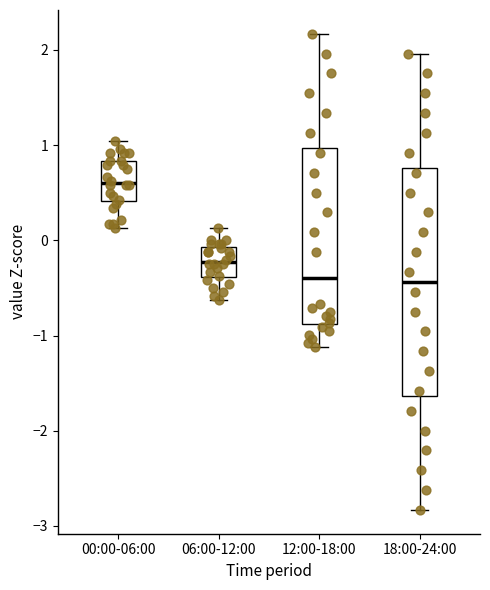

Reading left to right, read every box against the y-axis: the position of its median line, the range the box covers, and the ends of its whiskers. The values are not printed on the chart, so give them approximately, as read against the axis.

00:00-06:00: median 0.6, box 0.4 to 0.8, whiskers 0.1 to 1.0
06:00-12:00: median -0.2, box -0.4 to -0.1, whiskers -0.6 to 0.1
12:00-18:00: median -0.4, box -0.9 to 1.0, whiskers -1.1 to 2.2
18:00-24:00: median -0.4, box -1.6 to 0.8, whiskers -2.8 to 2.0